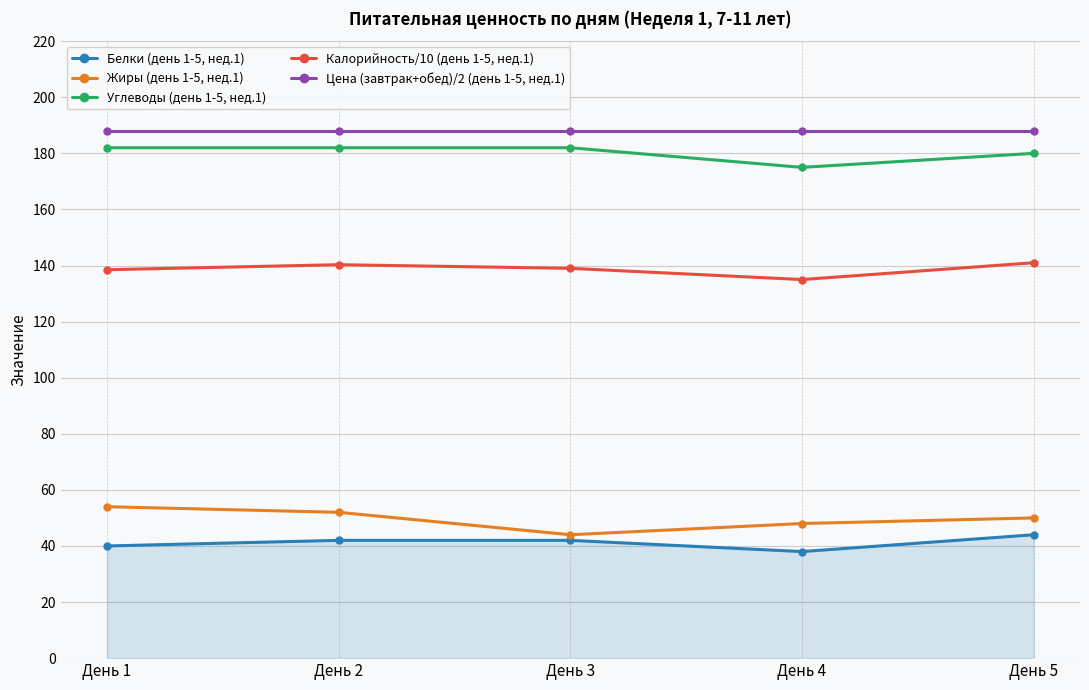

Rank the series by their maximum value, from highest to lowest.

Цена (завтрак+обед)/2 (день 1-5, нед.1), Углеводы (день 1-5, нед.1), Калорийность/10 (день 1-5, нед.1), Жиры (день 1-5, нед.1), Белки (день 1-5, нед.1)